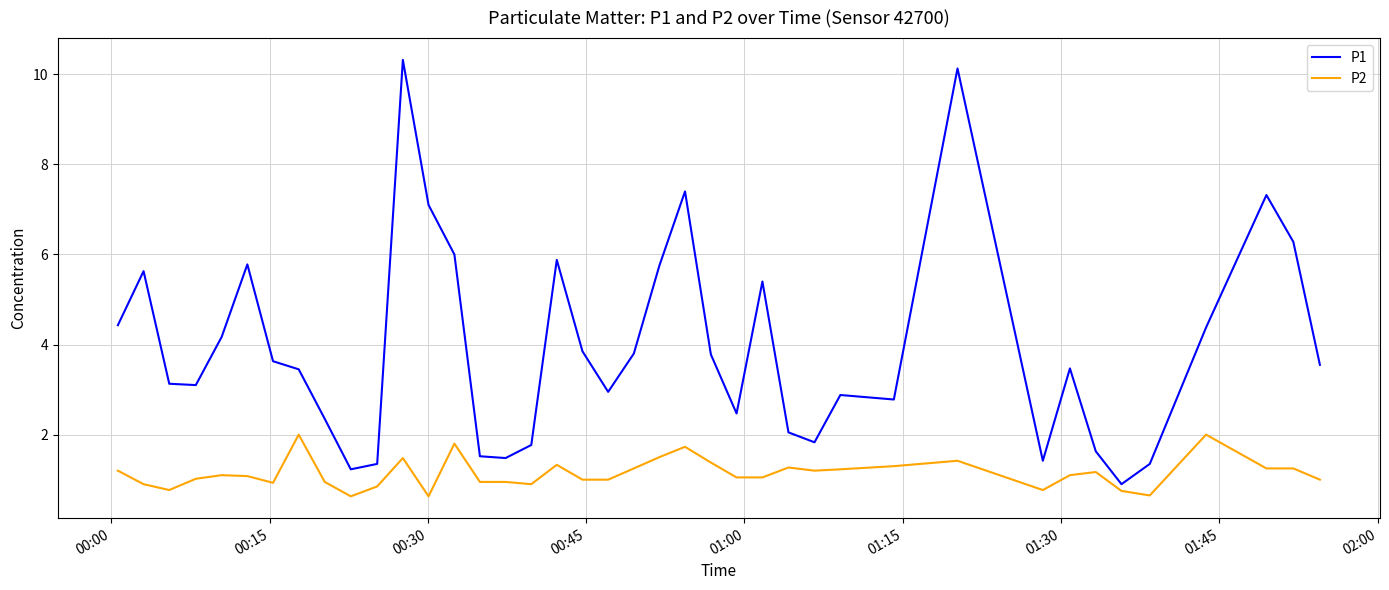

True or false: P1 and P2 cross at least once.

False